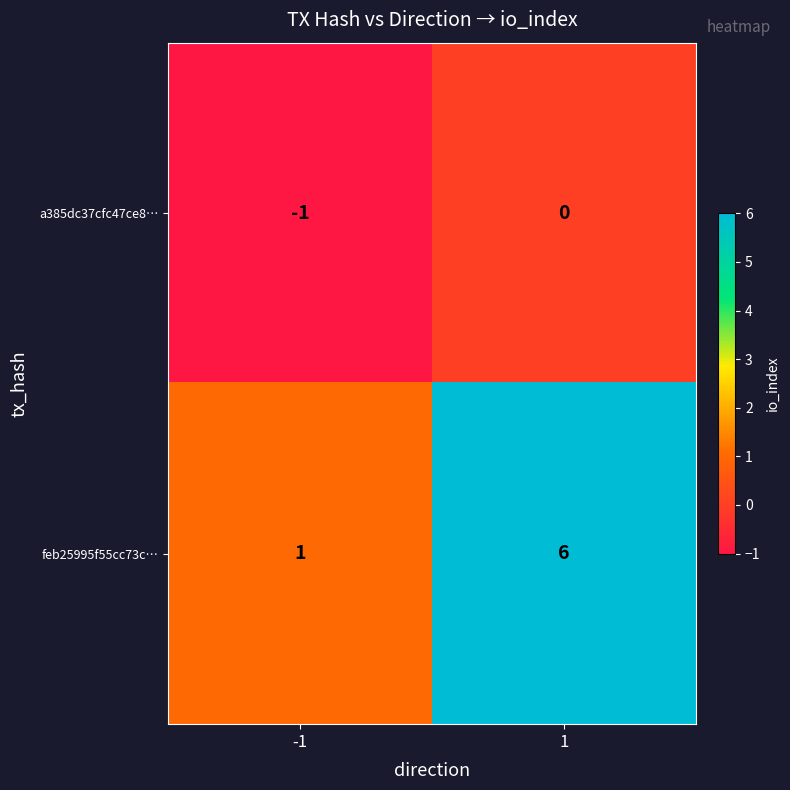

What is the greatest value displayed?

6